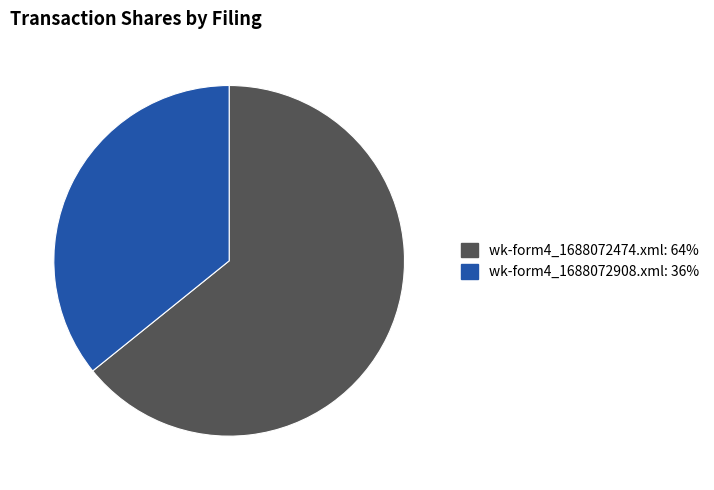

Which has a higher value, wk-form4_1688072474.xml: 64% or wk-form4_1688072908.xml: 36%?

wk-form4_1688072474.xml: 64%